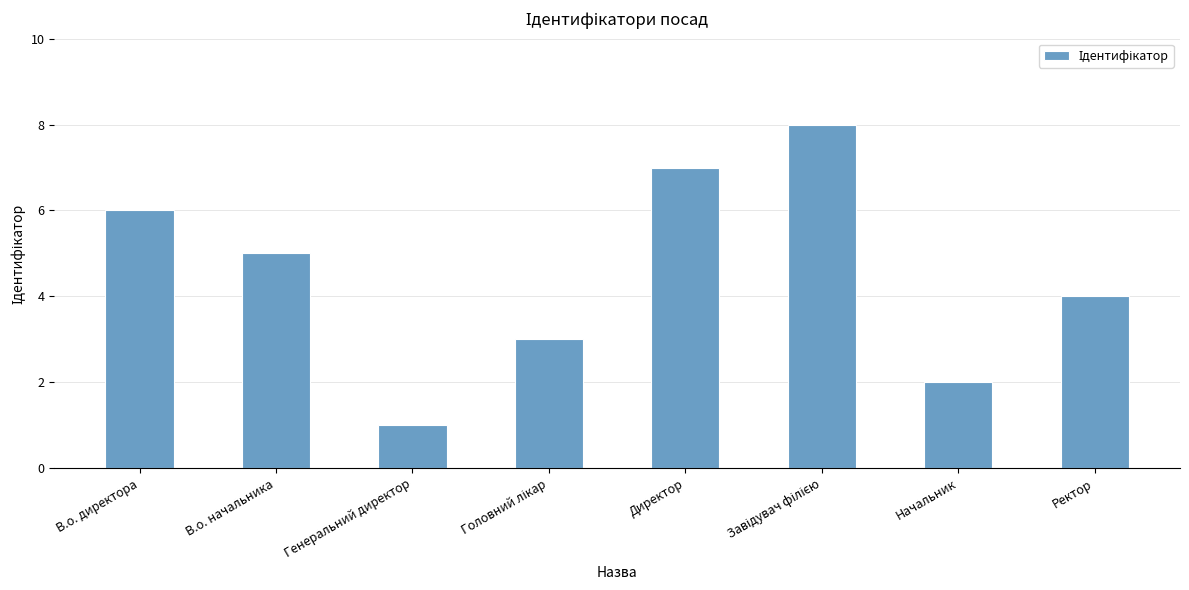

What is the change in value from Директор to Начальник?

-5